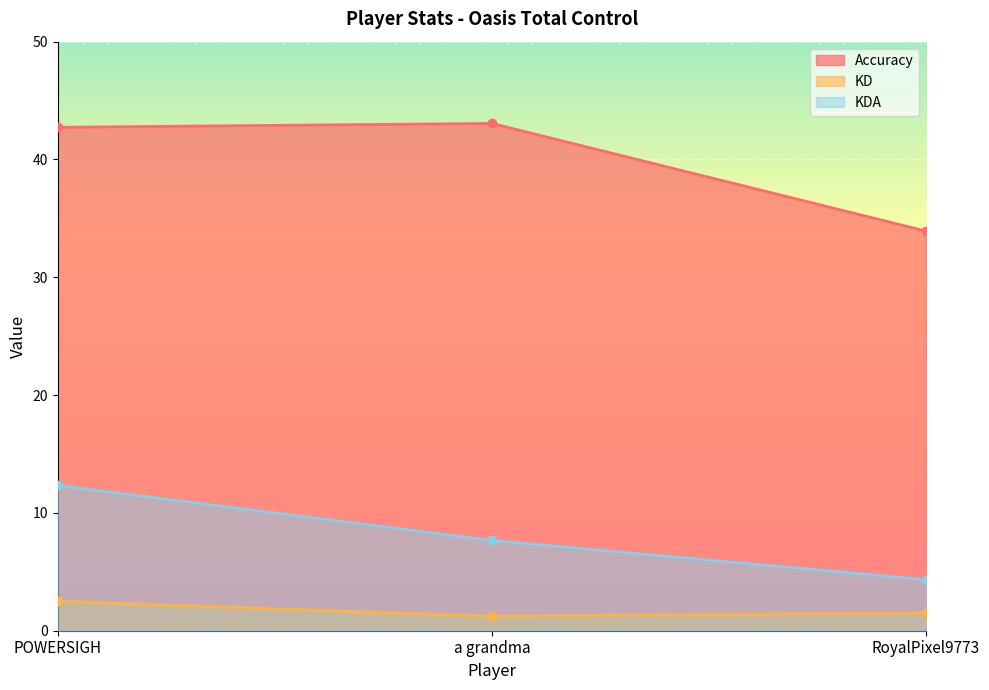

Rank the categories by KD value from lowest to highest.

a grandma, RoyalPixel9773, POWERSIGH